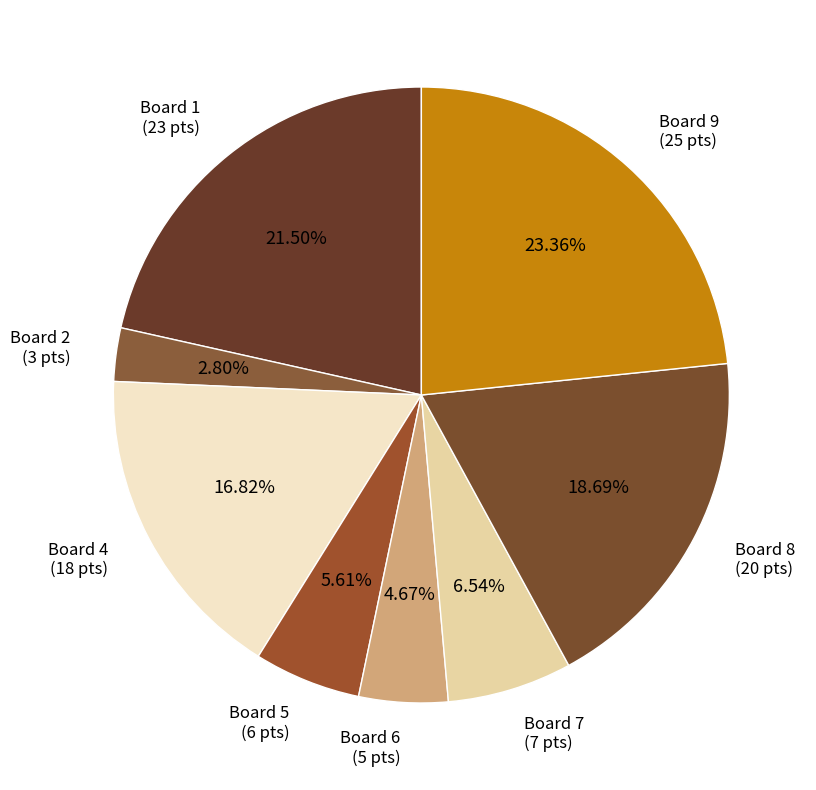

How many segments does this pie chart have?

8